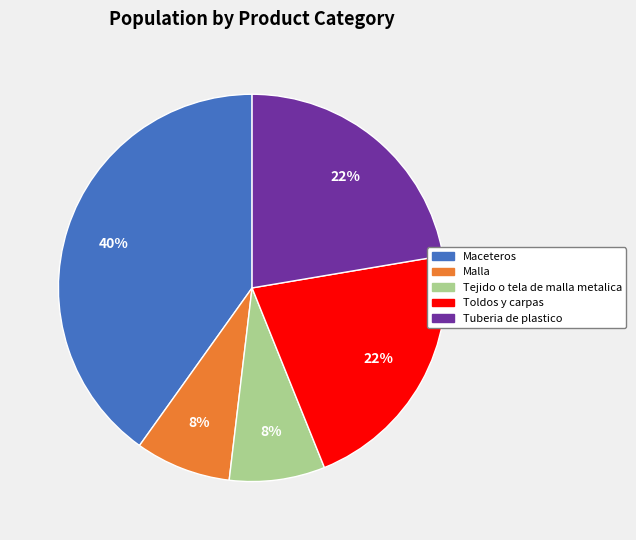

Which slice is the largest?

Maceteros